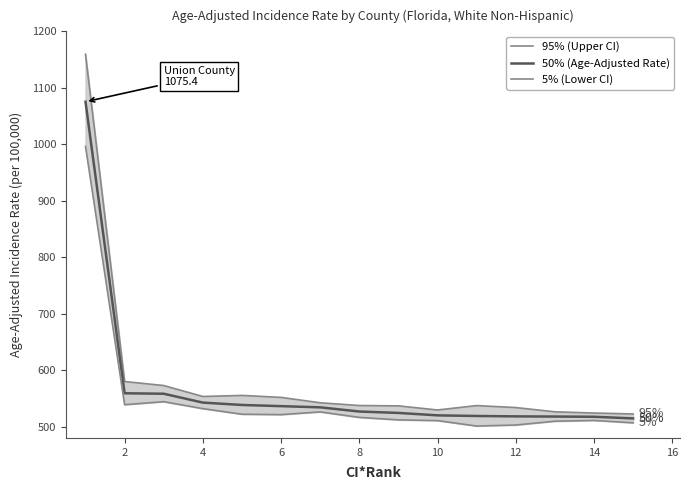

How many values in the 95% (Upper CI) series exceed 537?

9